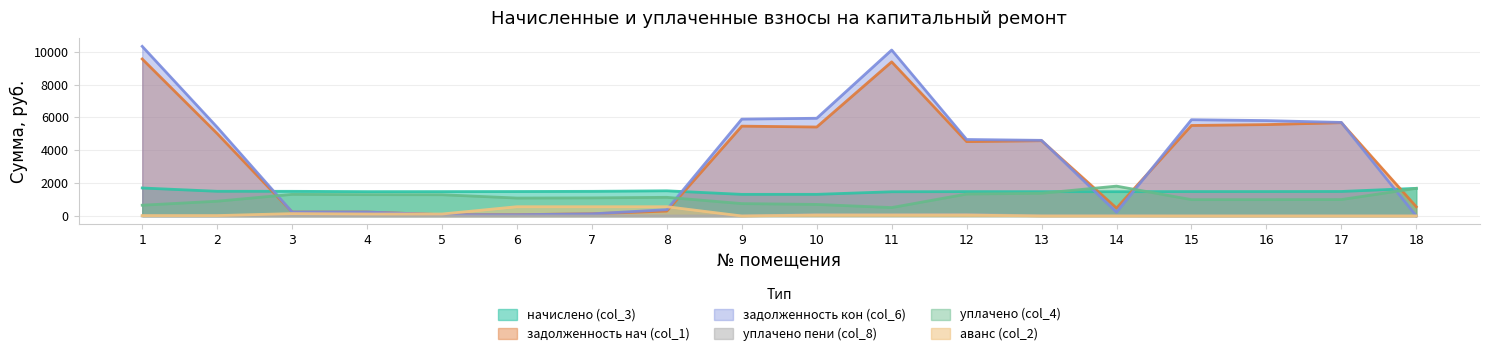

Does the chart display data point markers on the line(s)?

No